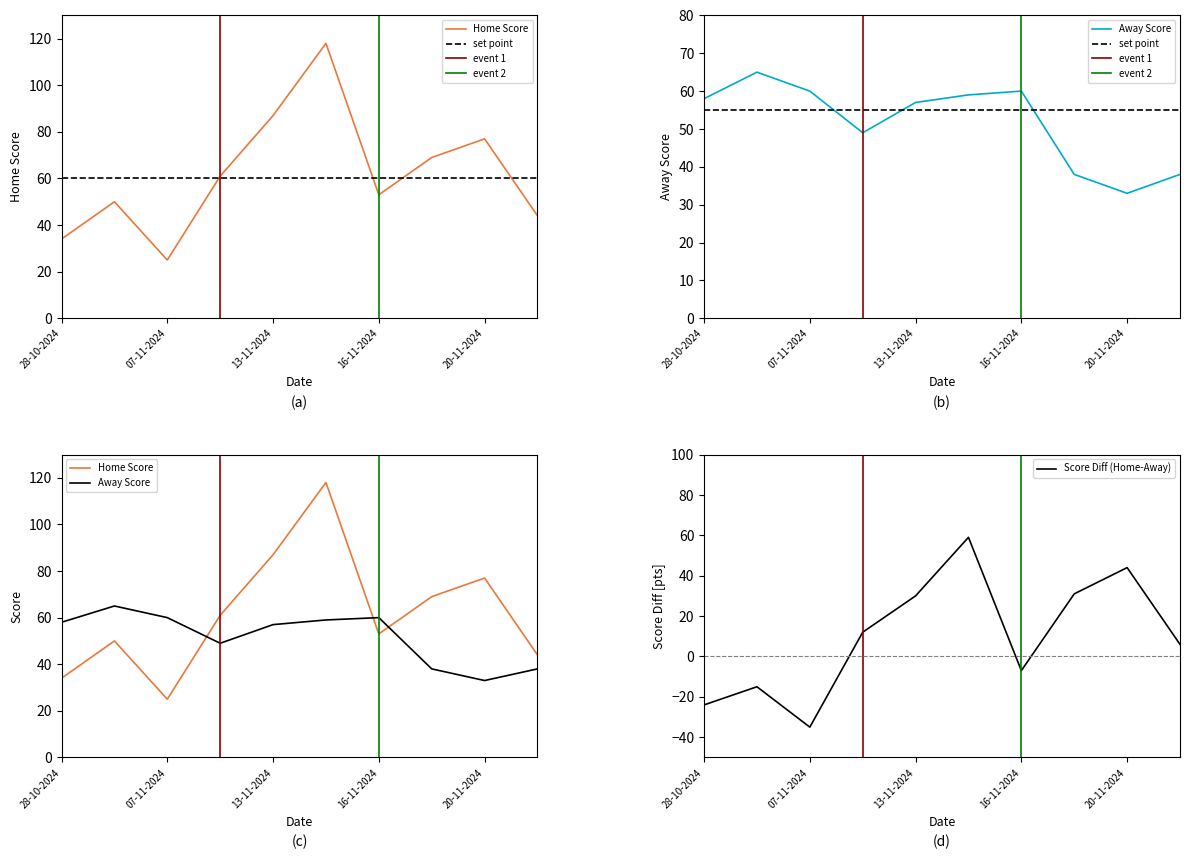

At which category does Home Score reach its first local peak?

04-11-2024